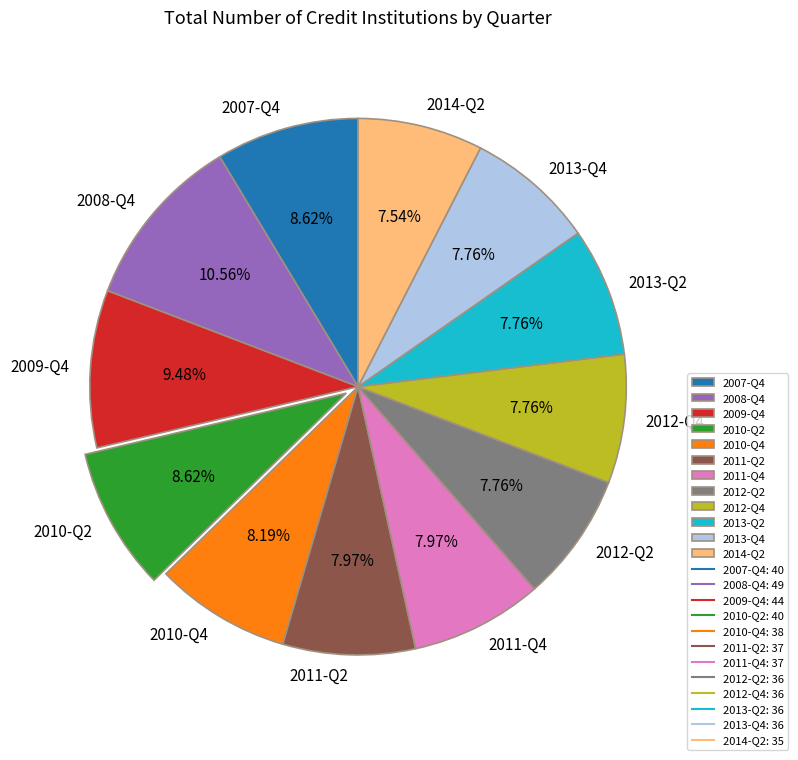

To the nearest percent, what portion does 2010-Q4 represent?

8%